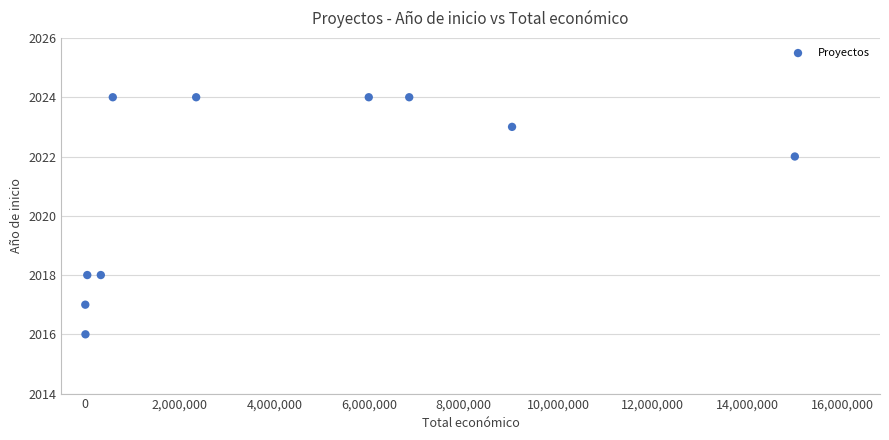

What is the average X value?

4020266